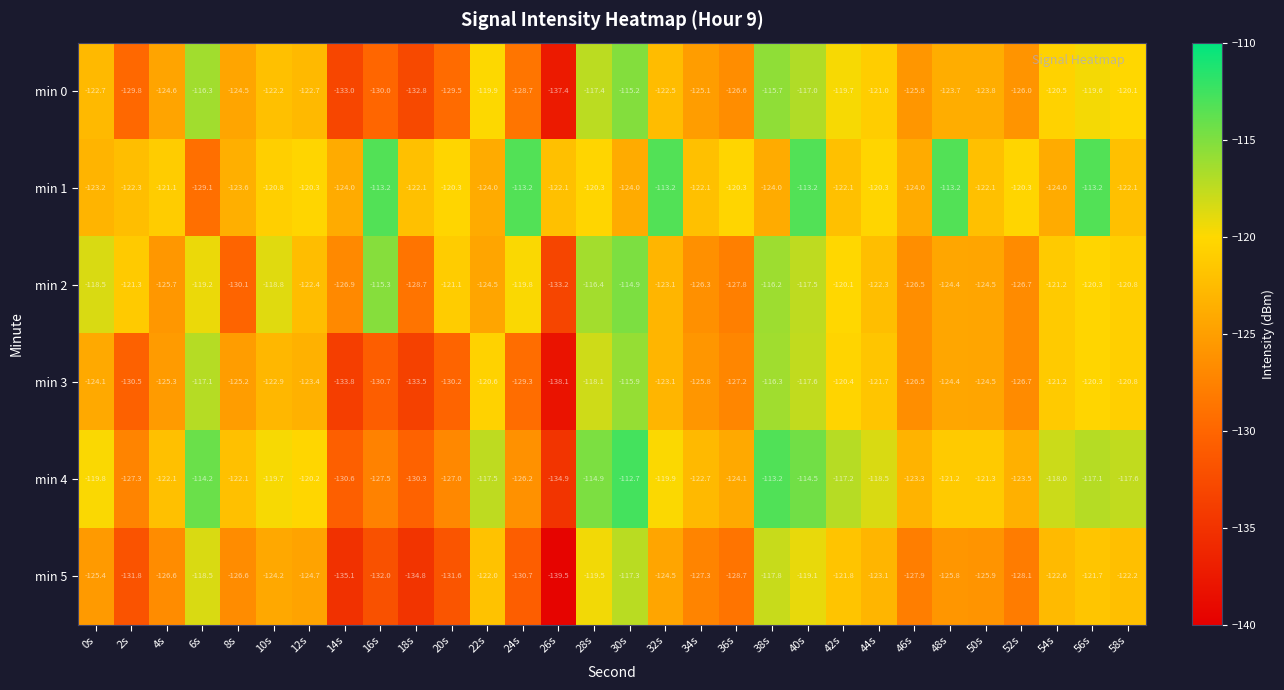

The min 5 series shows -121.7 at 56s. True or false?

True